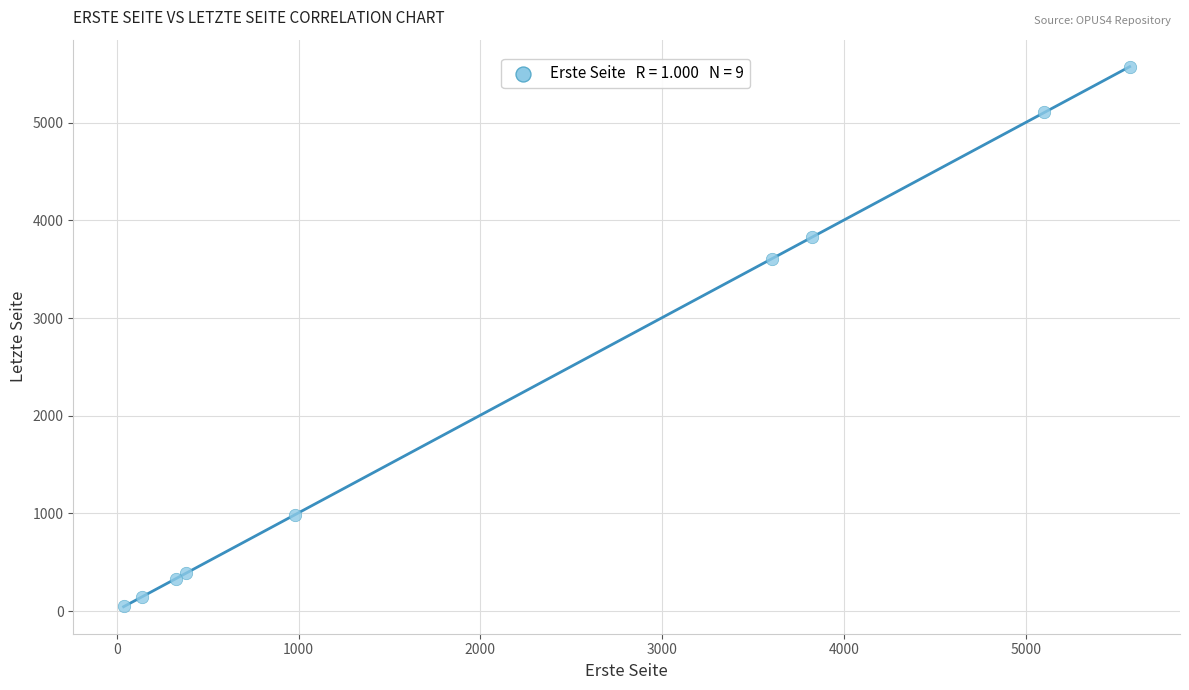

What Y value in the scatter plot is closest to 2812?

3606